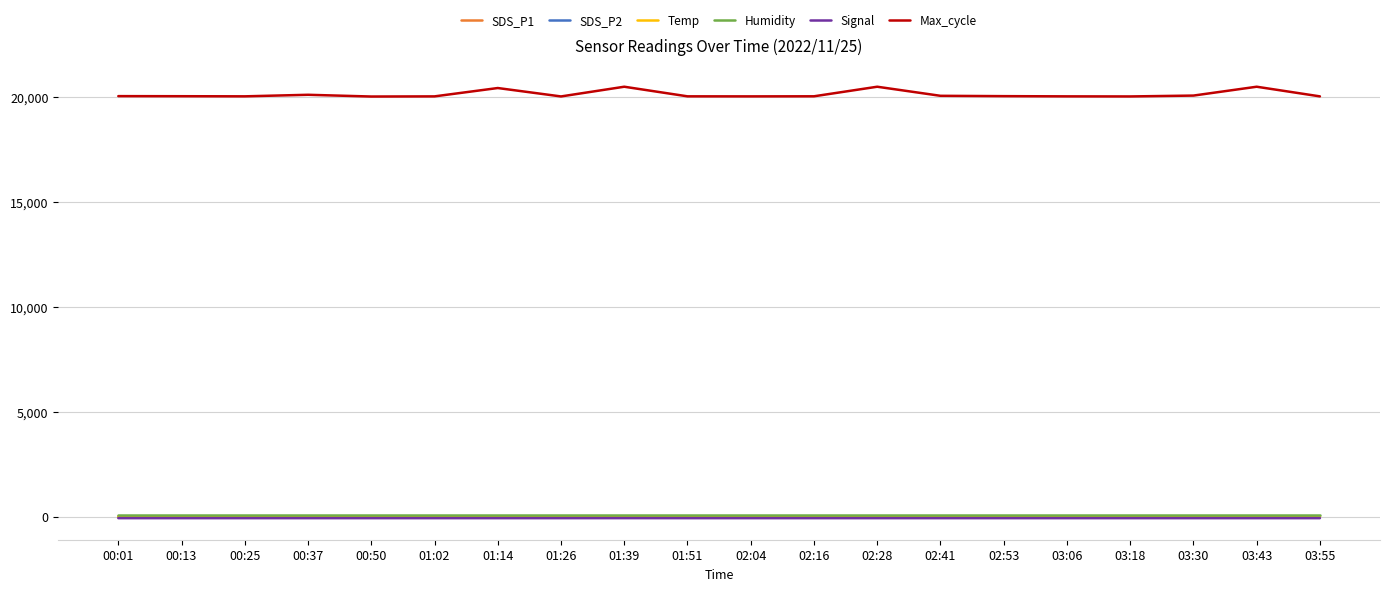

Which series has the widest spread of values?

Max_cycle